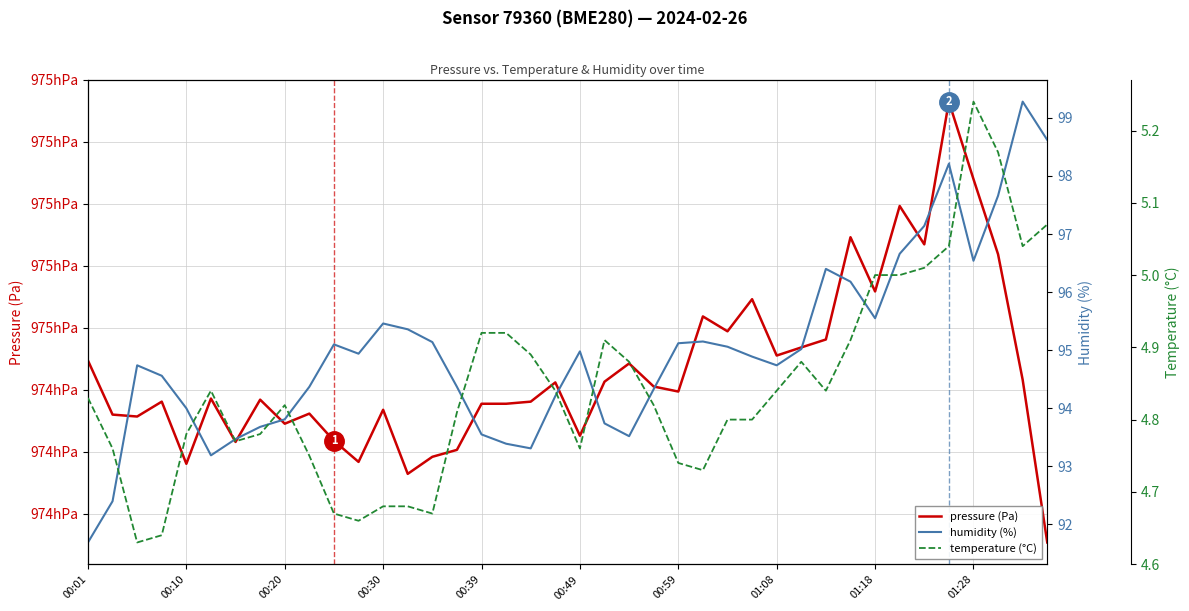

How many data points does each series have?

40